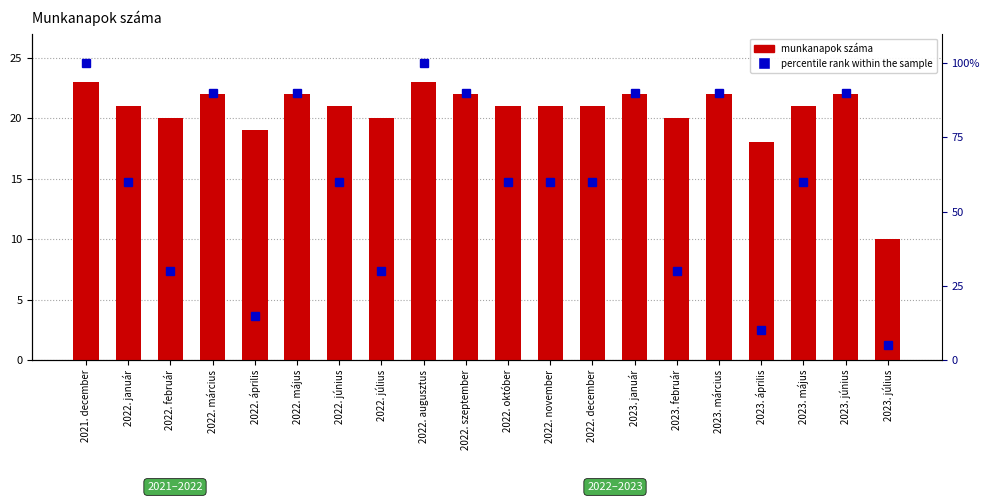

Which series changed the most between 2022. március and 2022. augusztus?

percentile rank within the sample